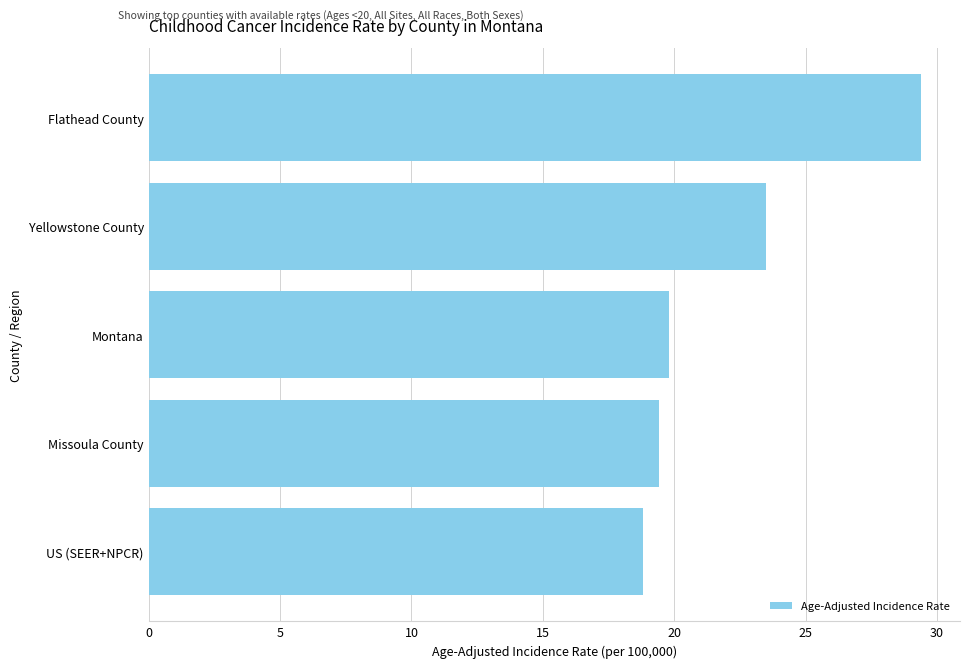

What is the approximate value at US (SEER+NPCR)?

18.8